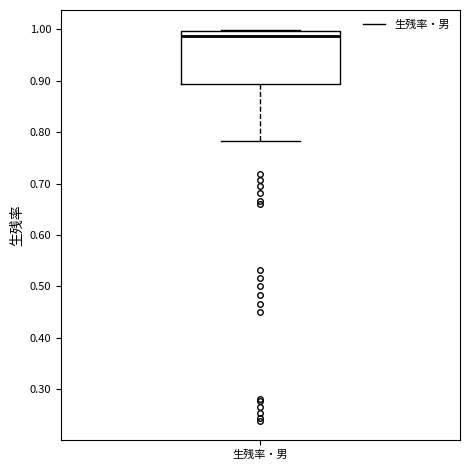

Where does the lower whisker of the box for 生残率・男 end on the y-axis? The values are not printed on the chart, so give them approximately, as read against the axis.

0.78